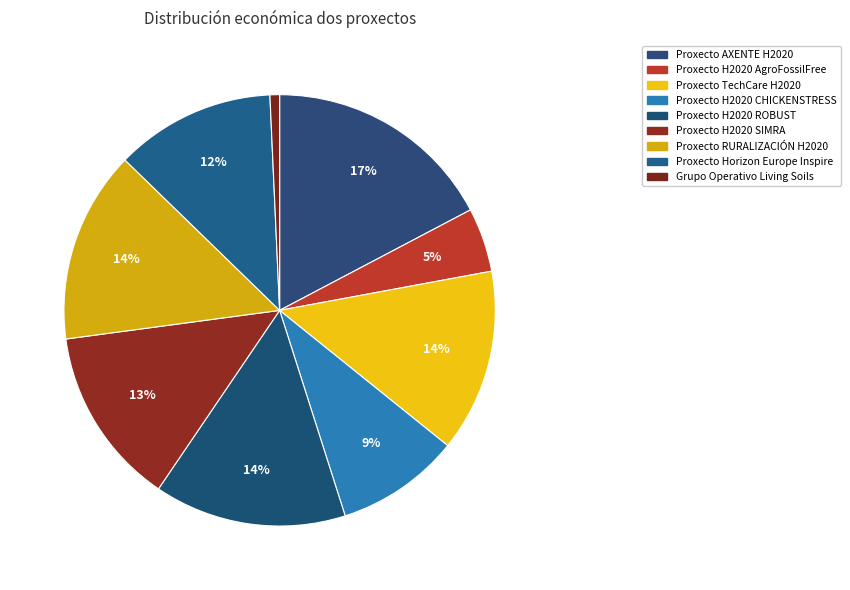

Count the number of slices in the pie.

9